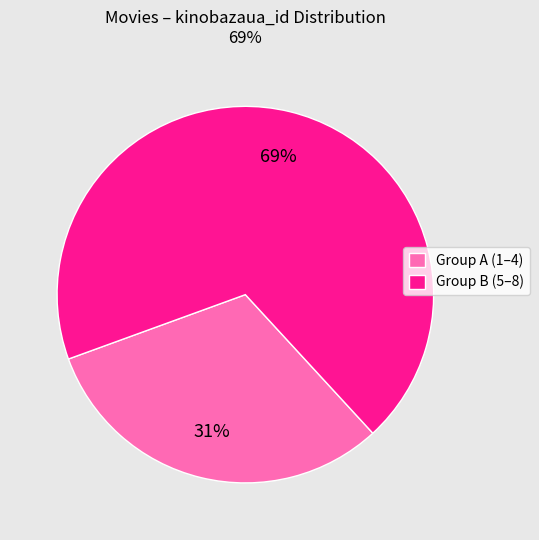

Is there any slice that represents more than half of the pie?

Yes